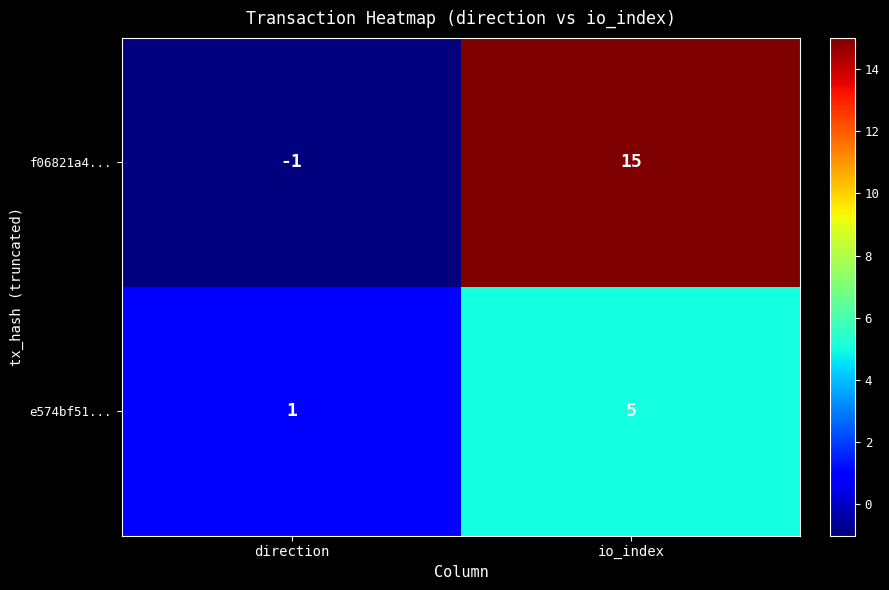

What is the total value across all series at io_index?

20